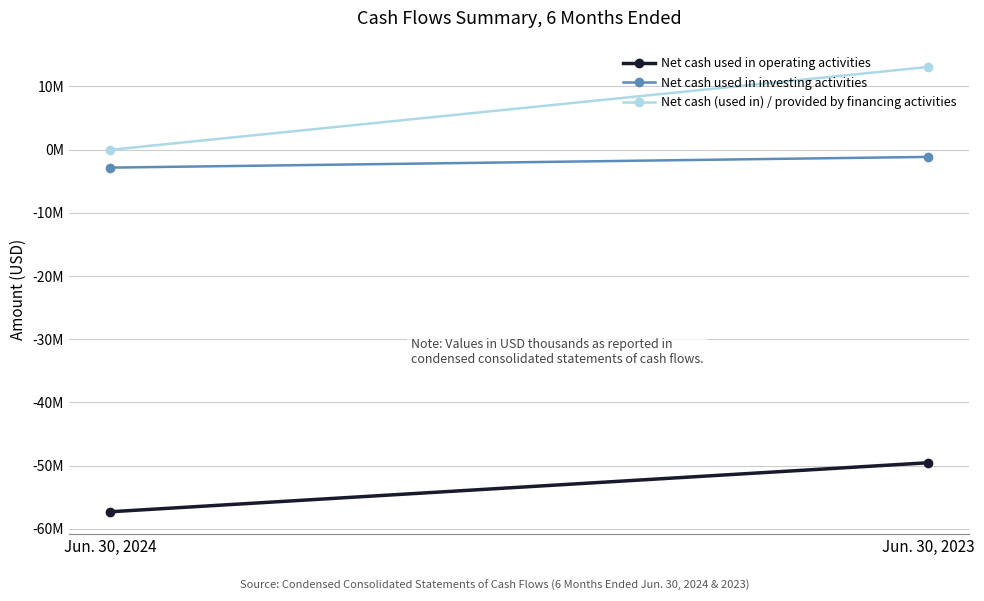

Reading right to left, list all the values displayed in this chart.

Net cash used in operating activities: -49561000	-57322000
Net cash used in investing activities: -1154000	-2852000
Net cash (used in) / provided by financing activities: 13080000	-43000